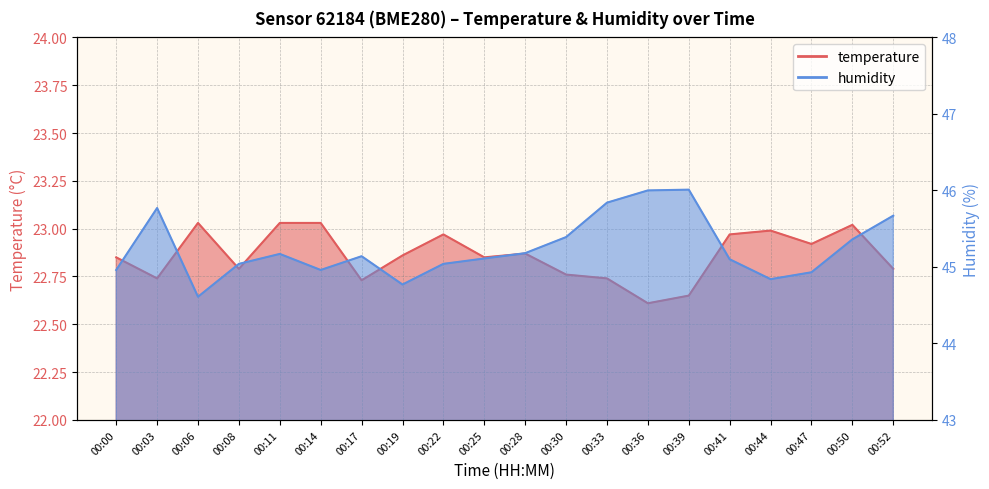

What is the maximum value for humidity?

46.0